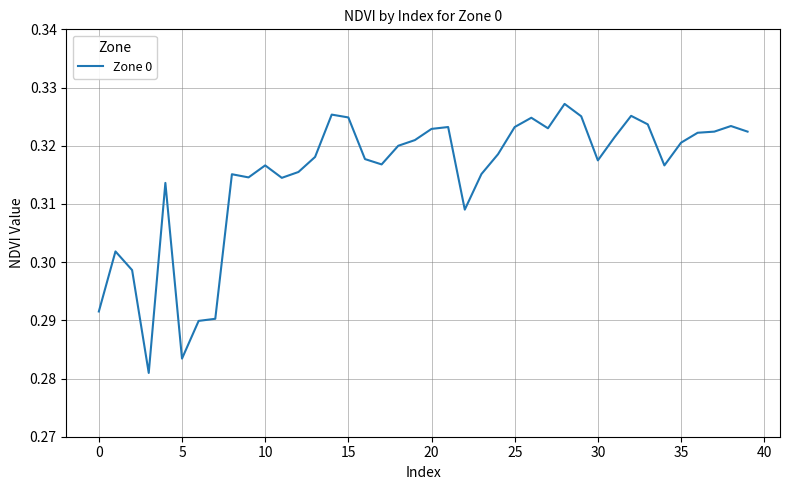

True or false: the data shows 0.2 at 25.

False